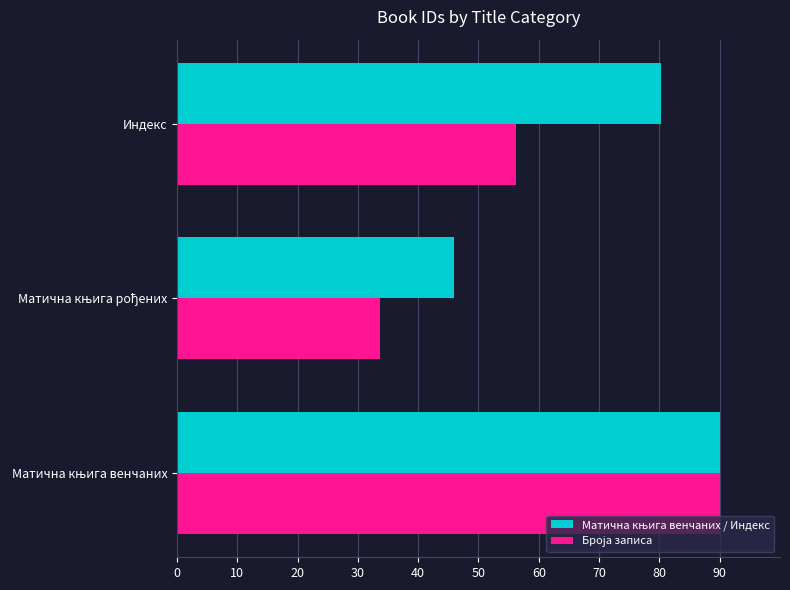

At how many categories does at least one series exceed 43?

3